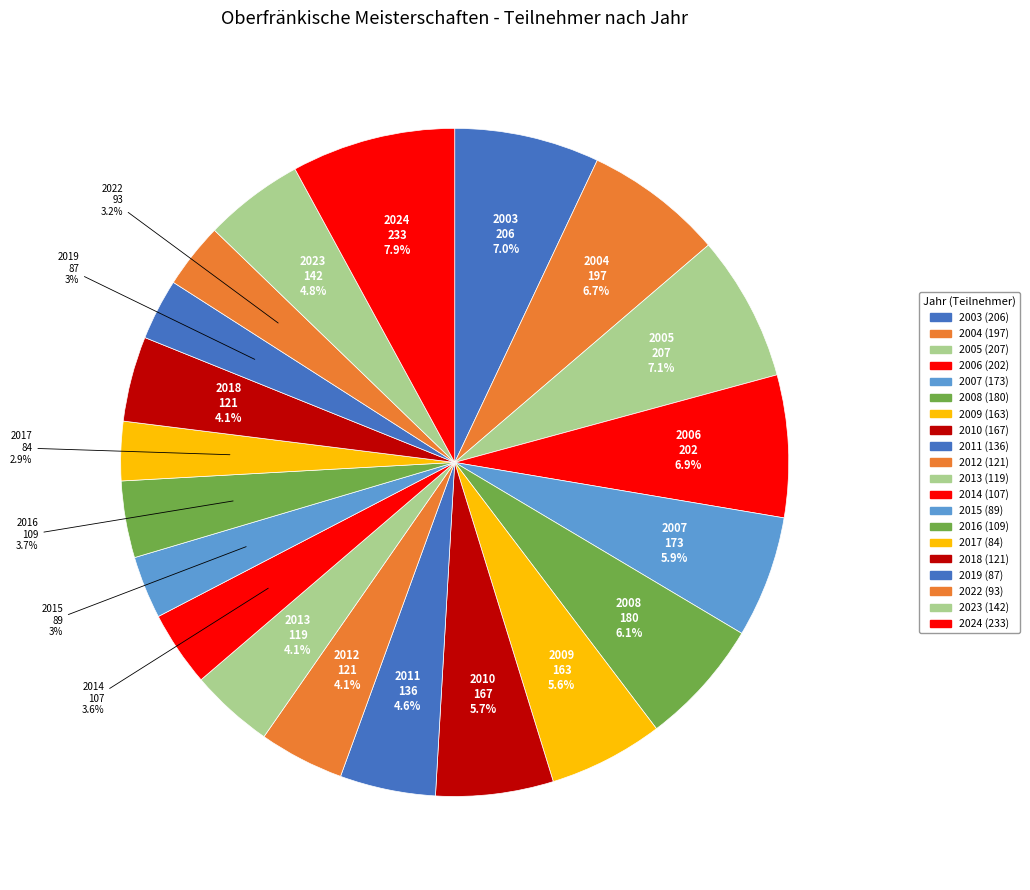

Which has a higher value, 2024 or 2005?

2024